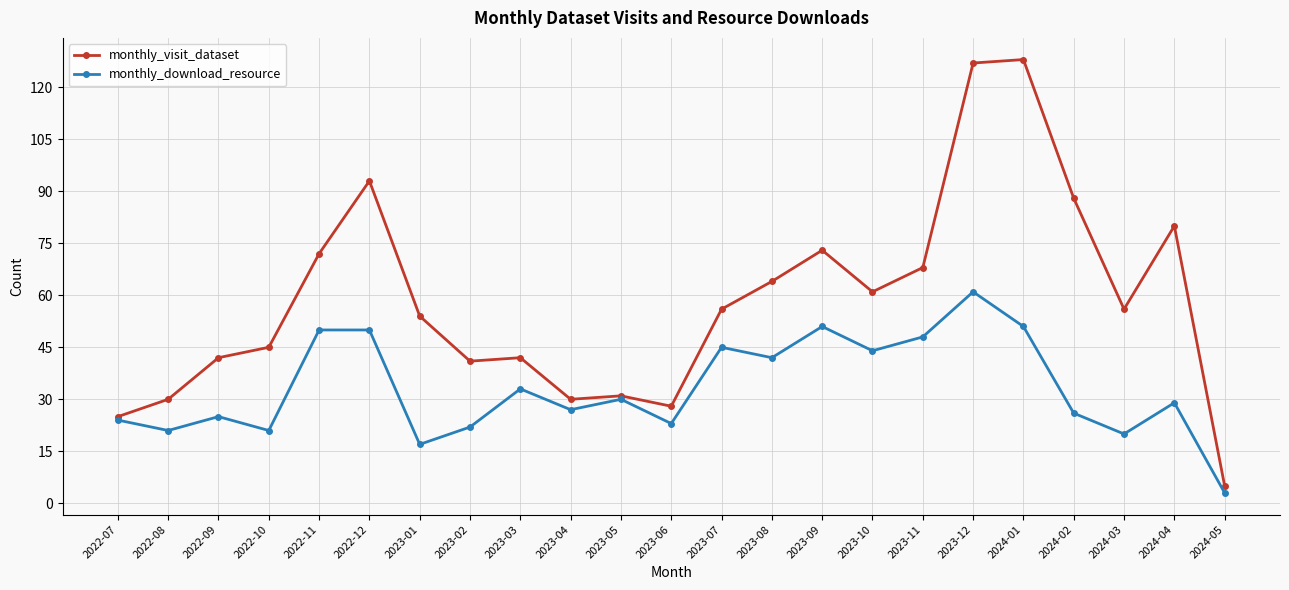

Is it true that monthly_download_resource equals 29 at 2023-07?

False